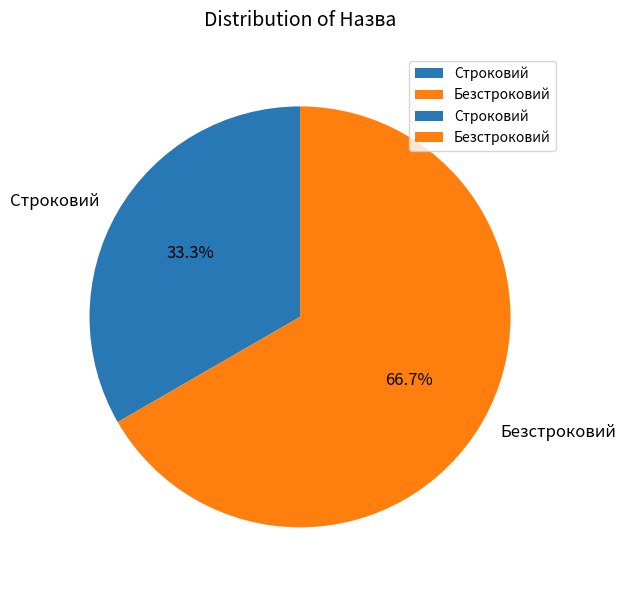

True or false: Безстроковий accounts for 67% of the total.

True